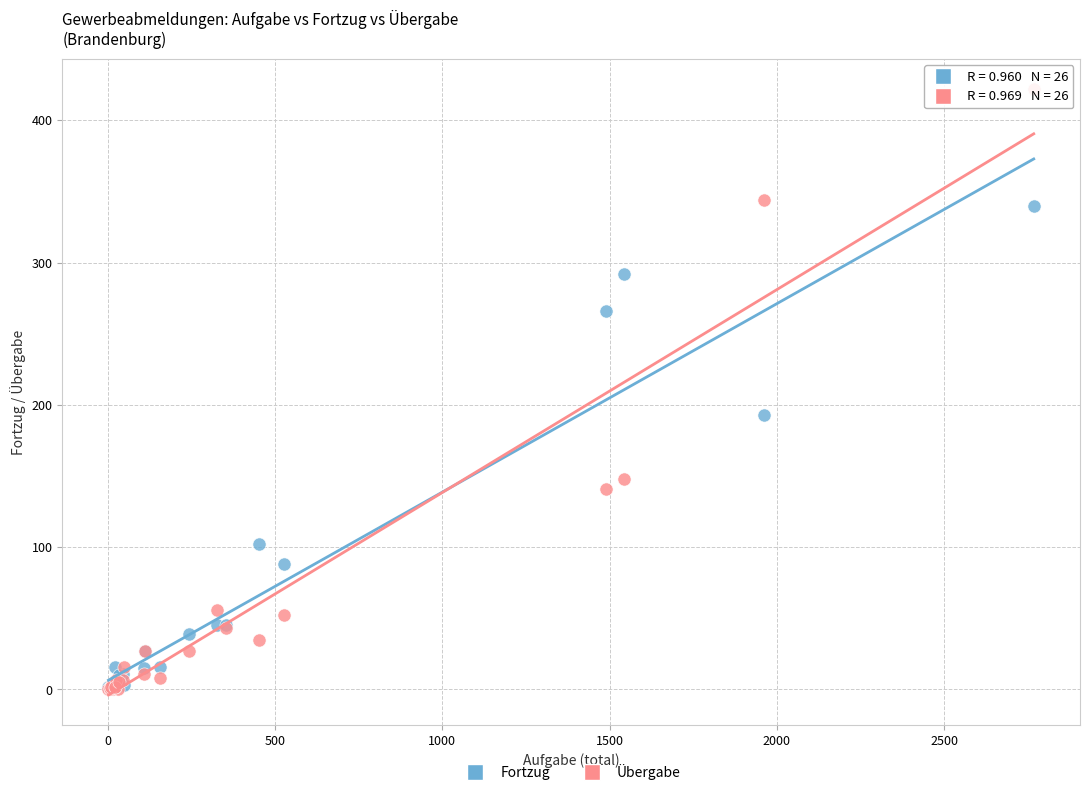

Across all series, what Y value is closest to 211?

193